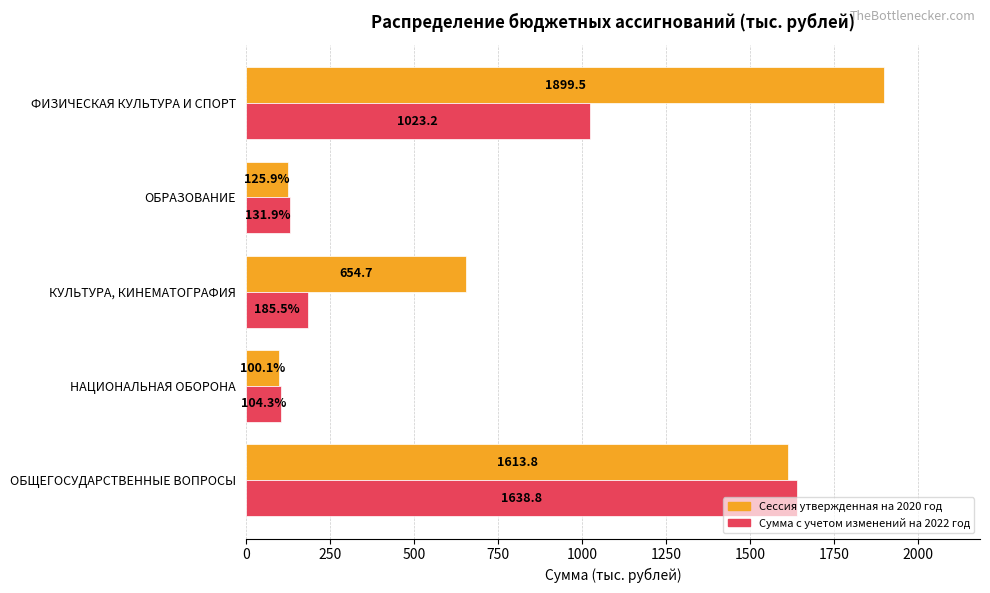

What are all the series names shown in the legend?

Сессия утвержденная на 2020 год, Сумма с учетом изменений на 2022 год